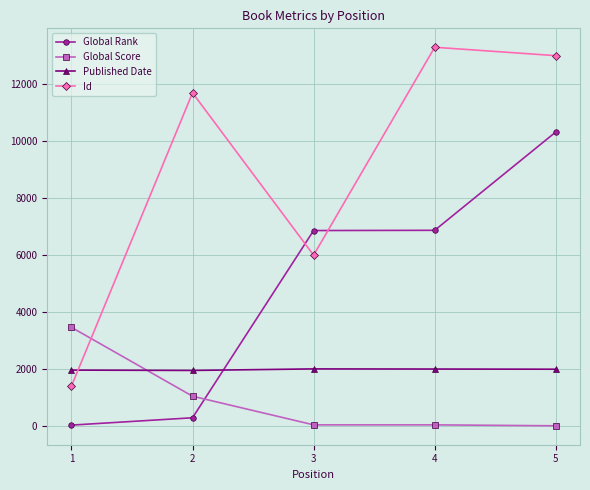

At which category is the sum across all series the highest?

5